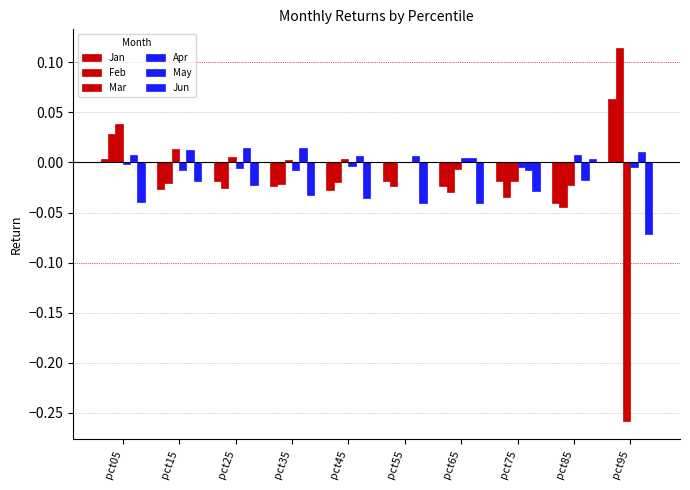

How many values in Jan are above zero?

2